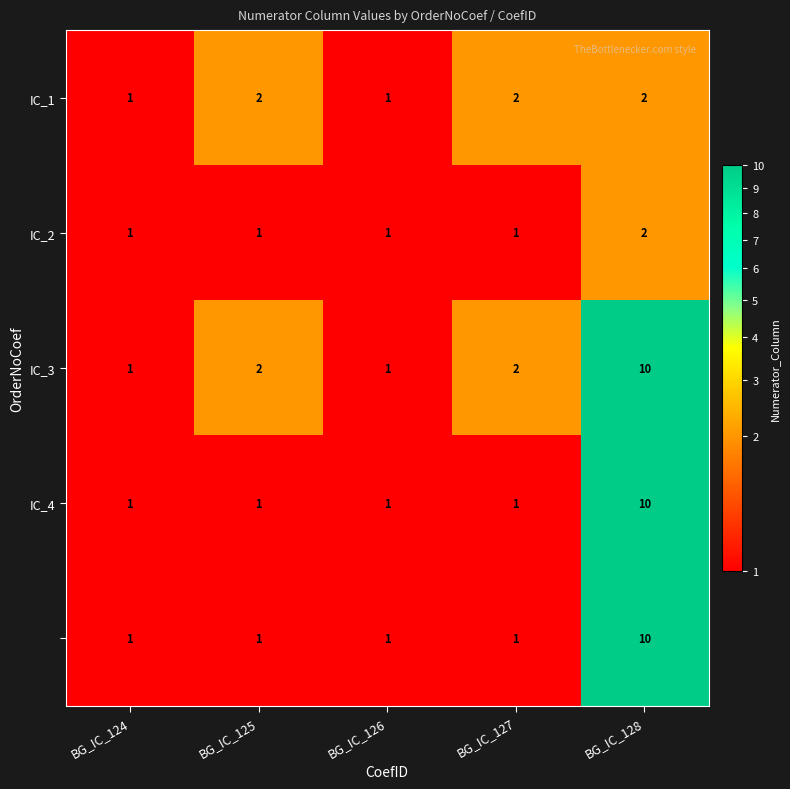

Which category has the highest value across all series?

BG_IC_128